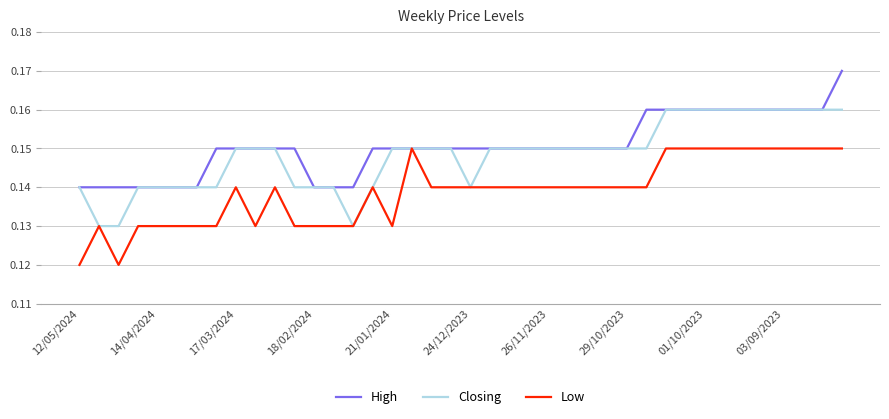

Rank the series by their maximum value, from highest to lowest.

High, Closing, Low